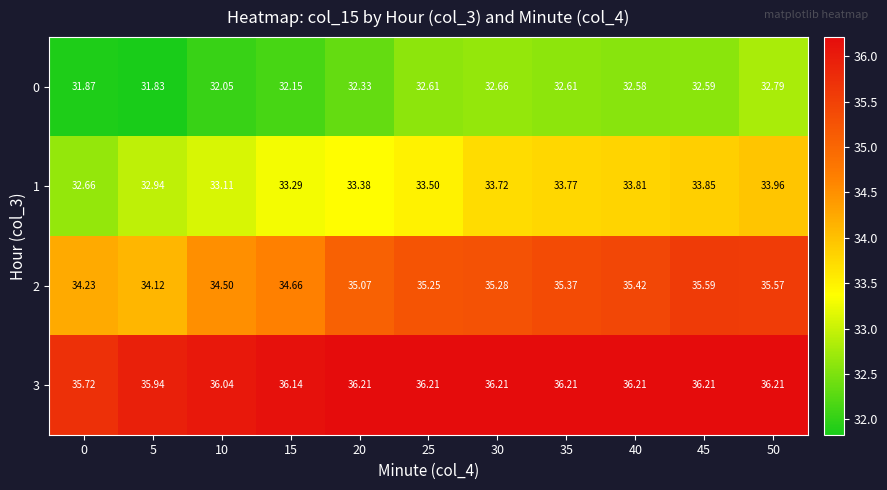

List the series in order of their peak value, lowest first.

0, 1, 2, 3